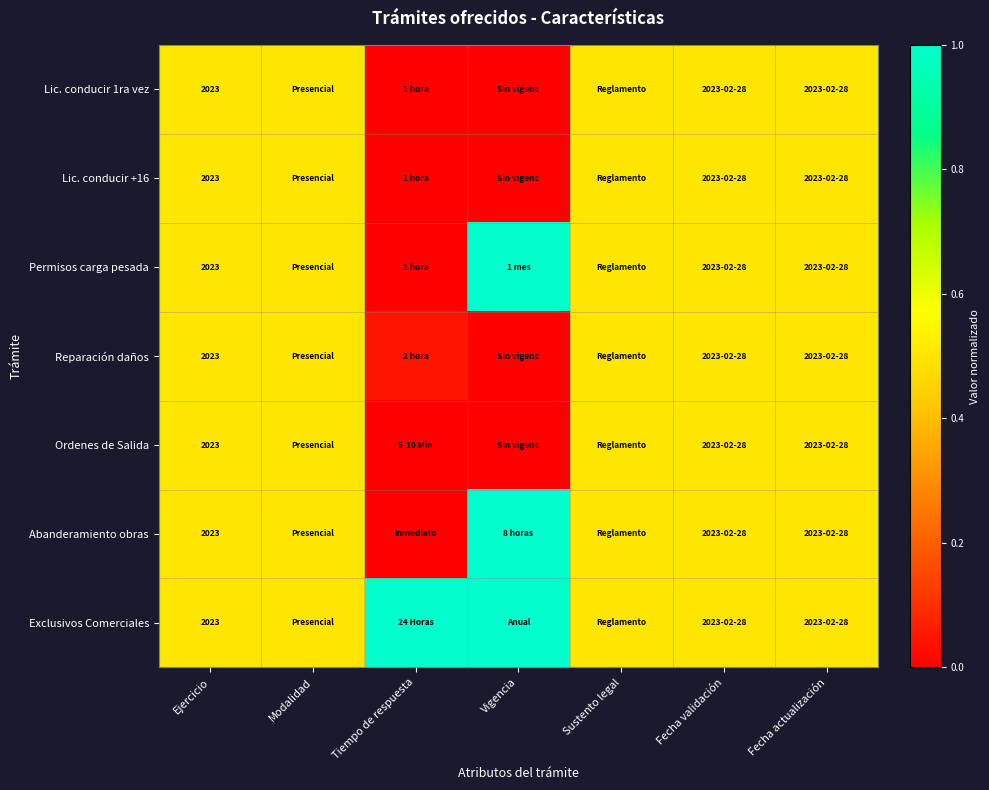

Which has a higher value, Modalidad or Ejercicio?

Modalidad